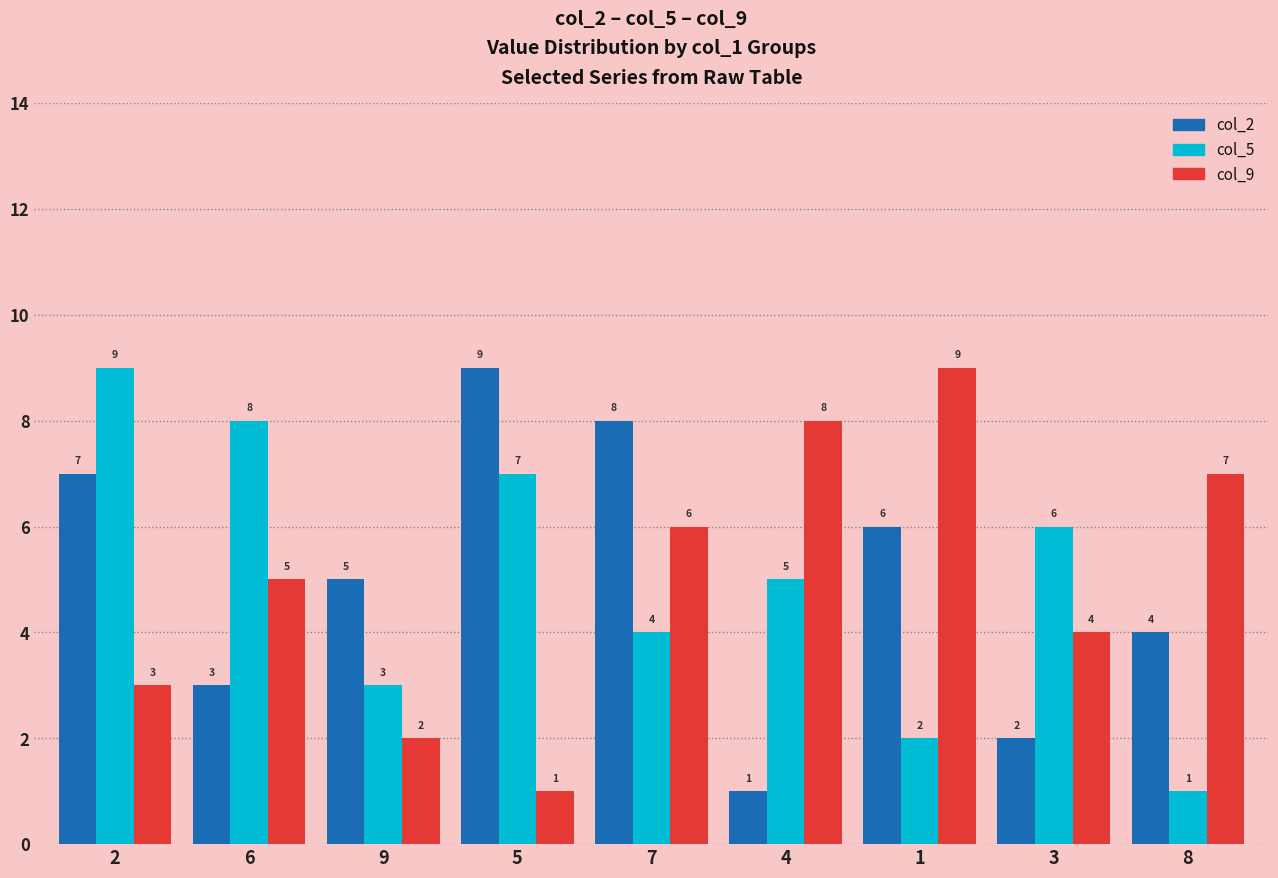

How many bars are there in each group?

3